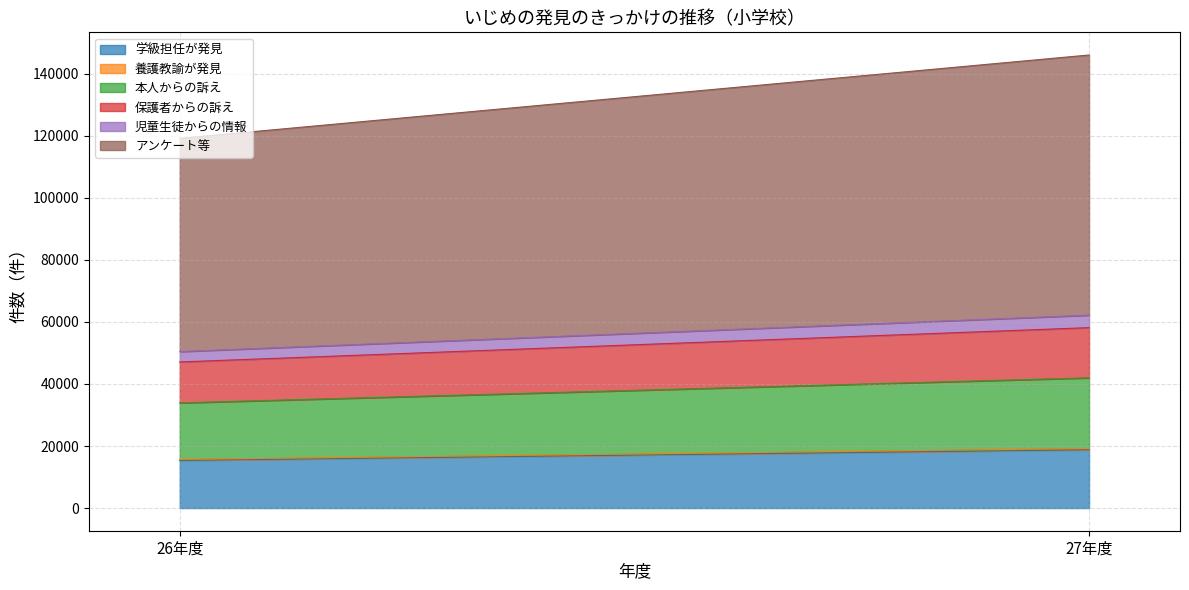

Rank the categories by 児童生徒からの情報 value from lowest to highest.

26年度, 27年度